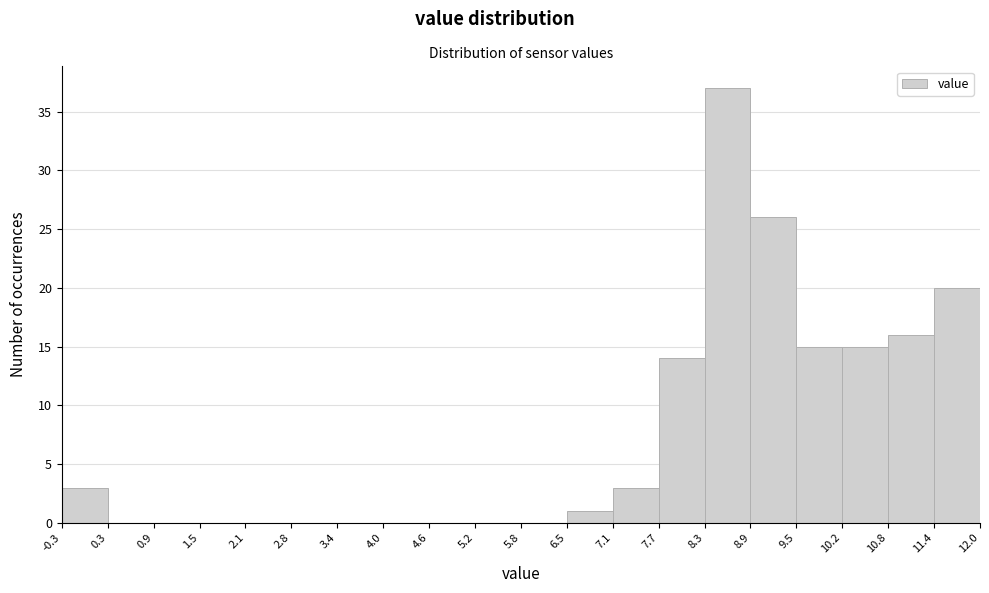

How tall is the bar that spans 7.1 to 7.7 on the x-axis? The values are not printed on the chart, so give them approximately, as read against the axis.

3